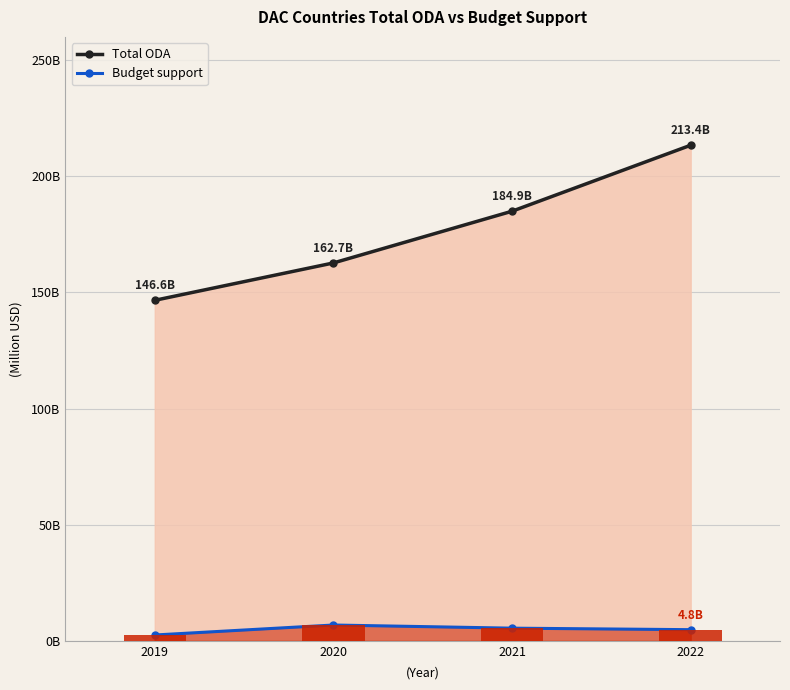

Which has a higher value, 2021 or 2020?

2021